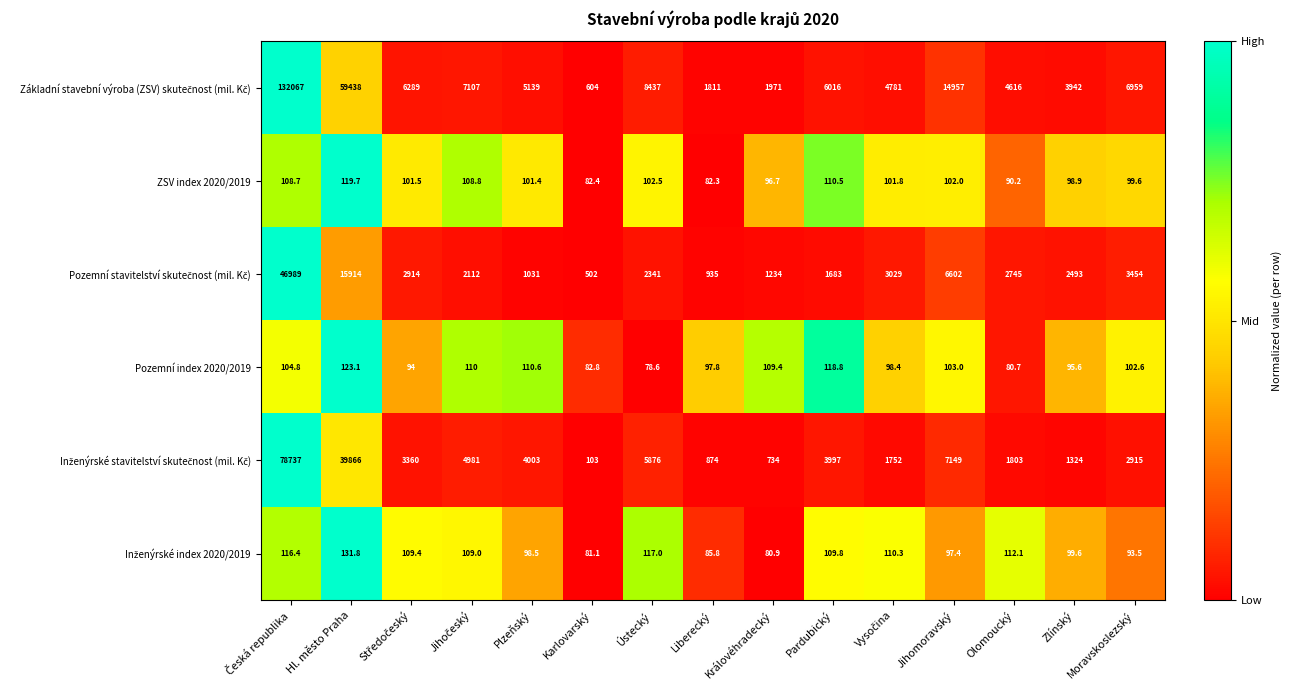

What is the difference between the second highest and second lowest values in the Pozemní index 2020/2019 series?

38.1